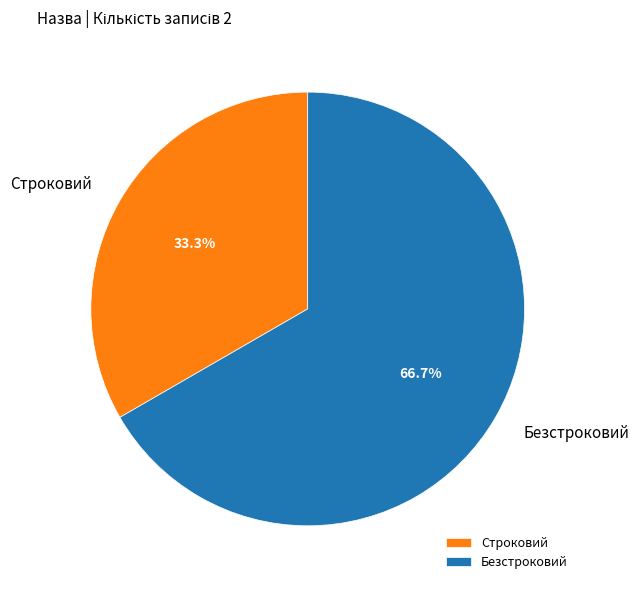

What percentage is NOT represented by Безстроковий?

33.3%